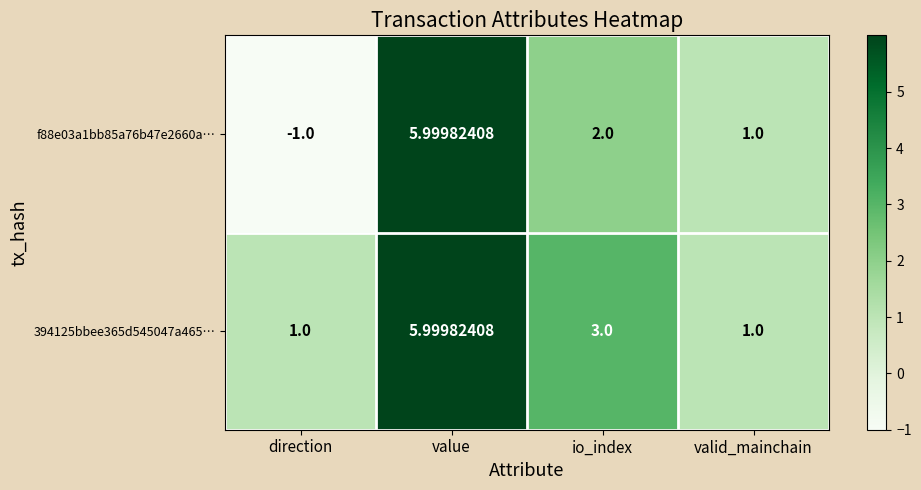

At which label is 394125bbee365d545047a465… closest to 3?

io_index